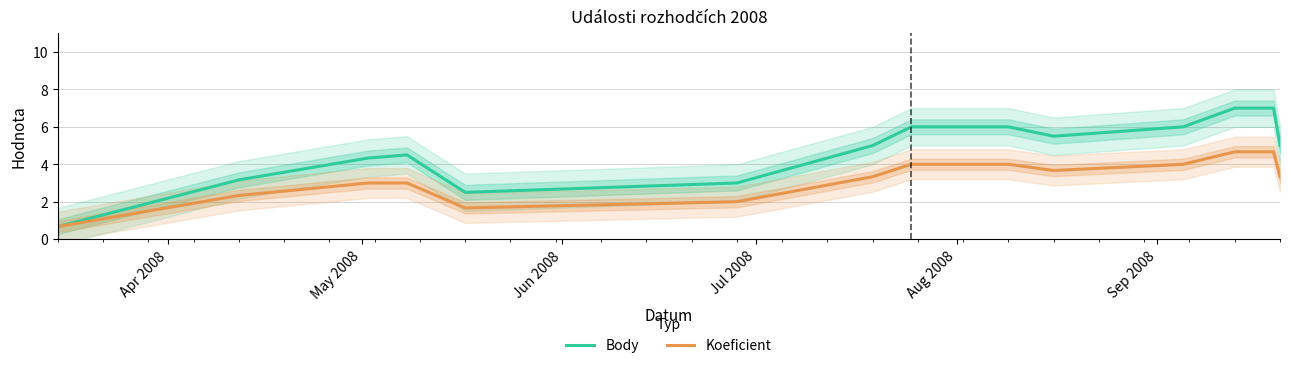

How many data points in Body are above 5?

6